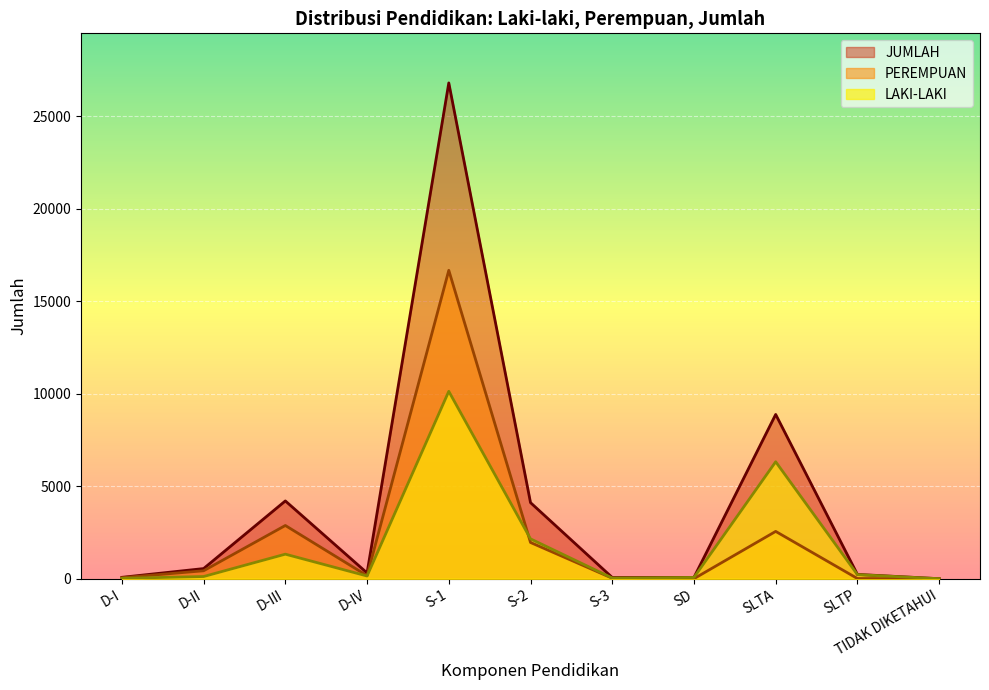

What is the difference between the highest and lowest values at SLTP?

222